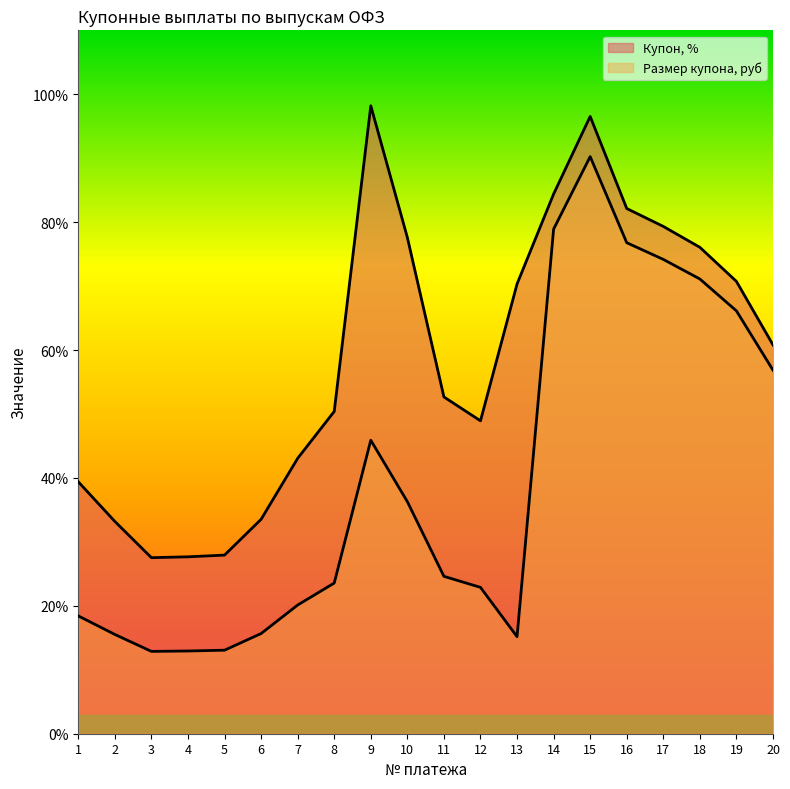

True or false: Размер купона, руб and Купон, % cross at least once.

False